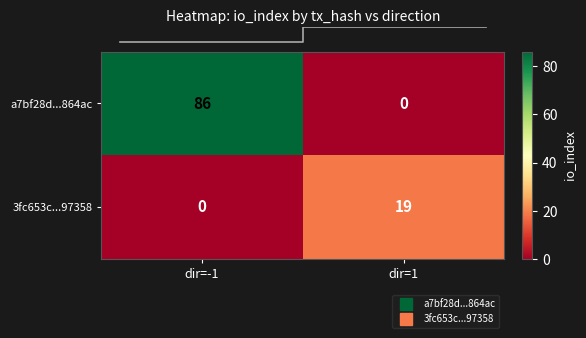

Rank the categories by 3fc653c...97358 value from lowest to highest.

dir=-1, dir=1